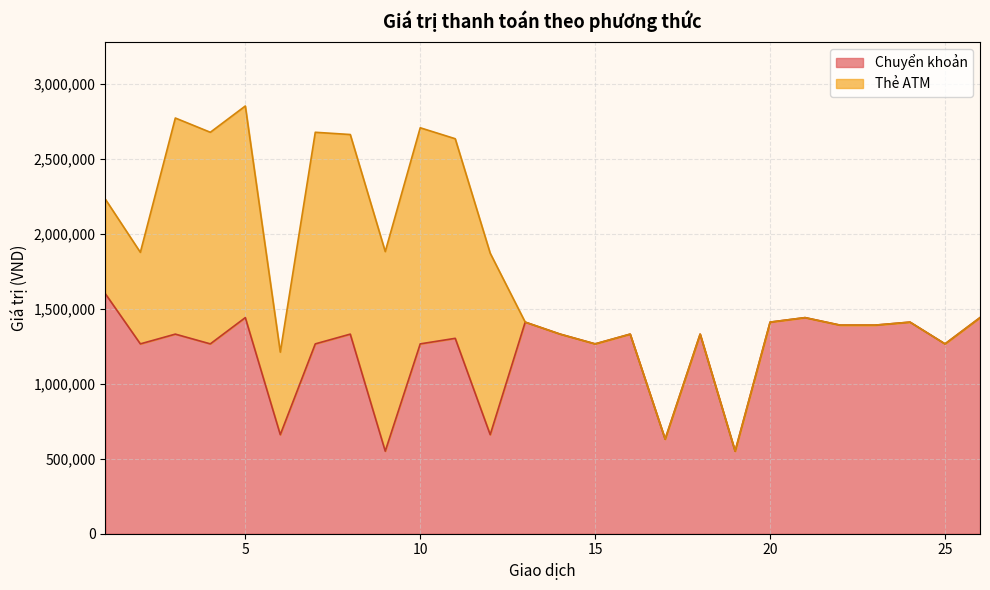

What is the highest value of the Chuyển khoản series?

1599000